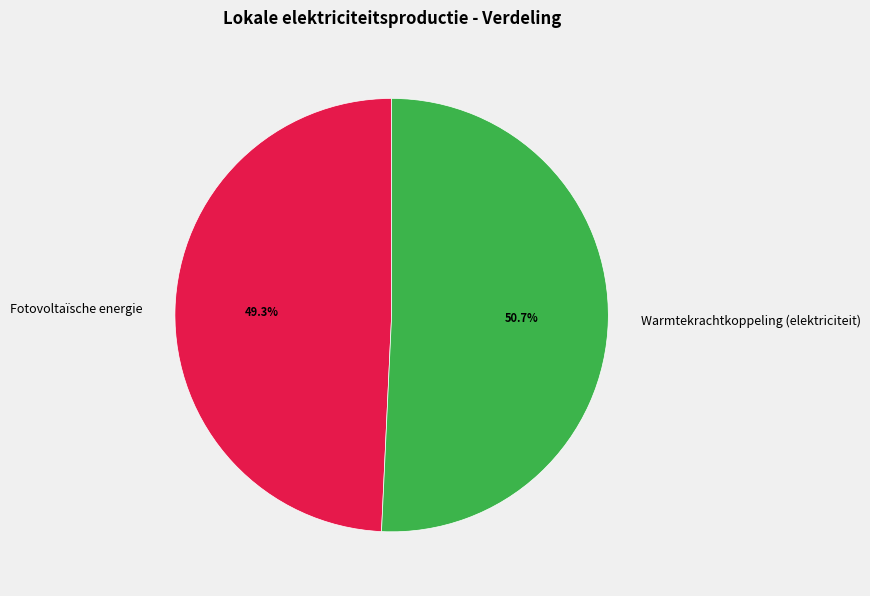

Approximately how many times larger is the value at Fotovoltaïsche energie compared to Warmtekrachtkoppeling (elektriciteit)?

1.0